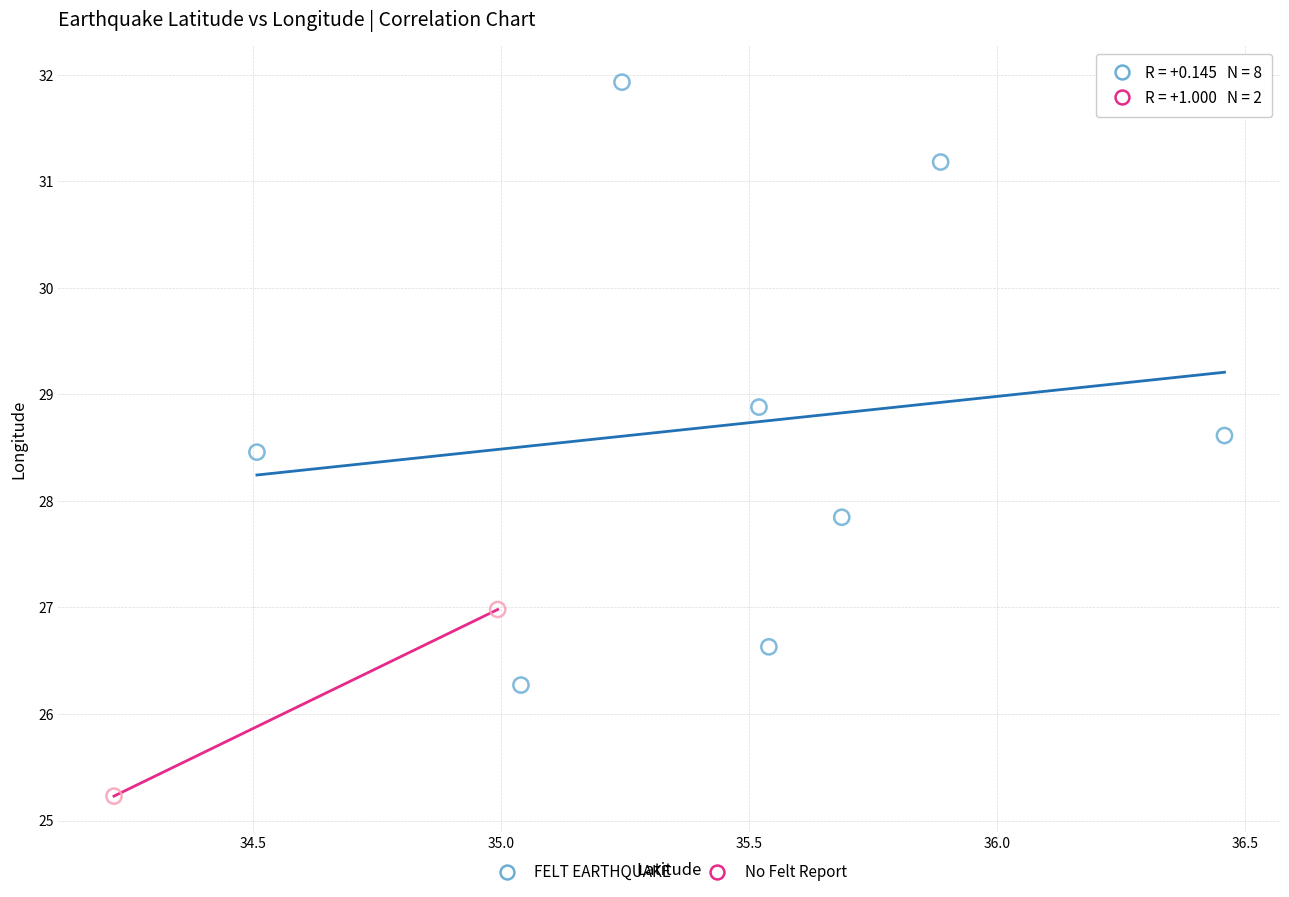

Which series reaches the maximum Y coordinate?

FELT EARTHQUAKE